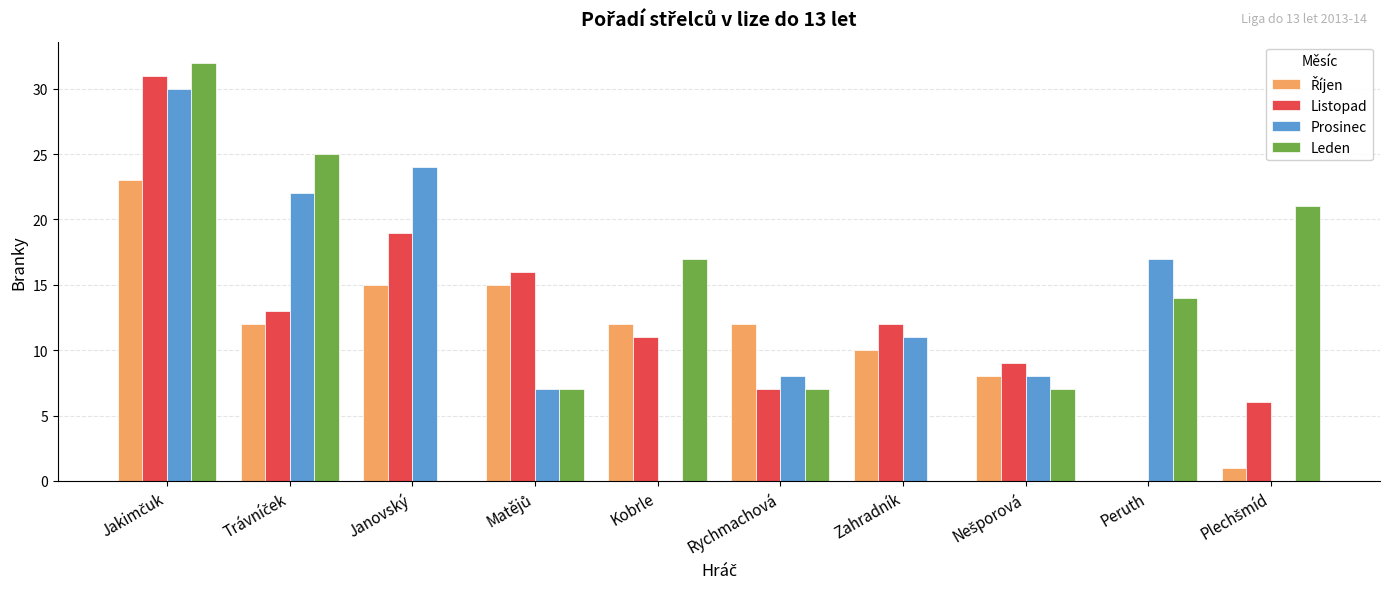

Is it true that Listopad equals 22 at Zahradník?

False